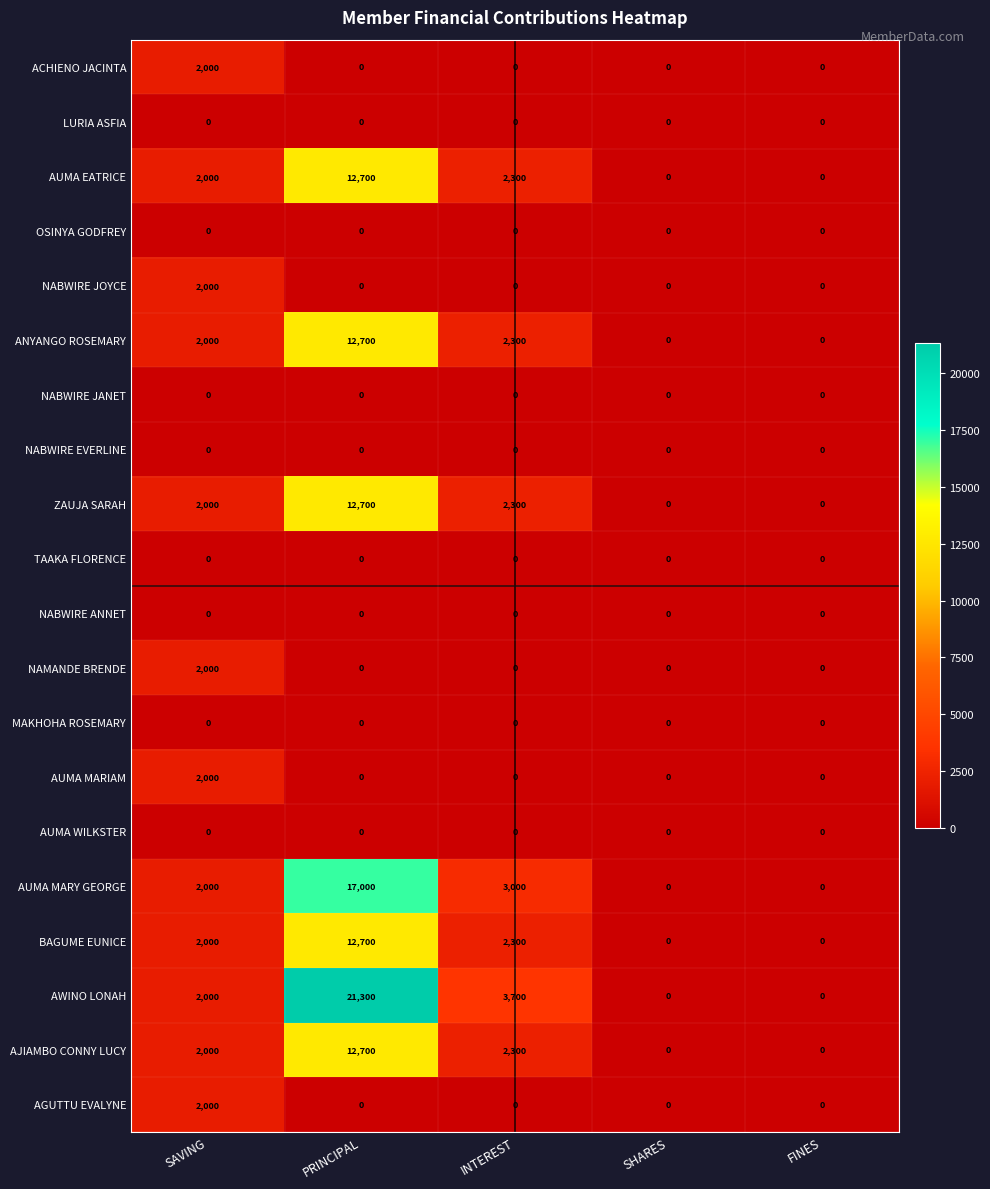

Which series has the largest total across all categories?

AWINO LONAH